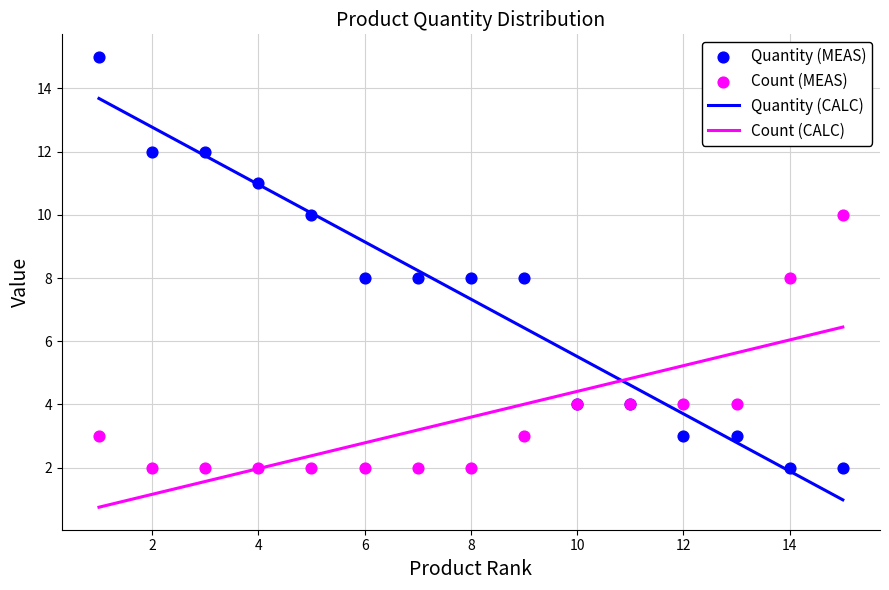

Which series has the largest total across all categories?

Quantity (MEAS)